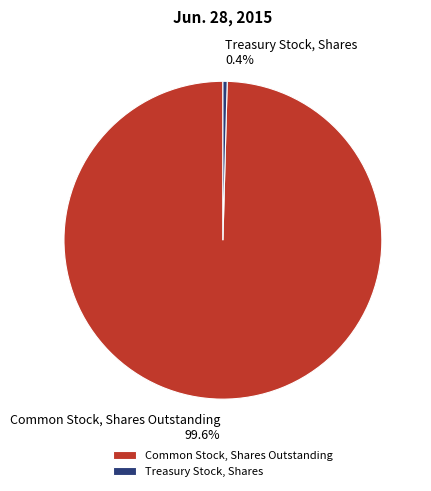

Does any single category account for the majority?

Yes